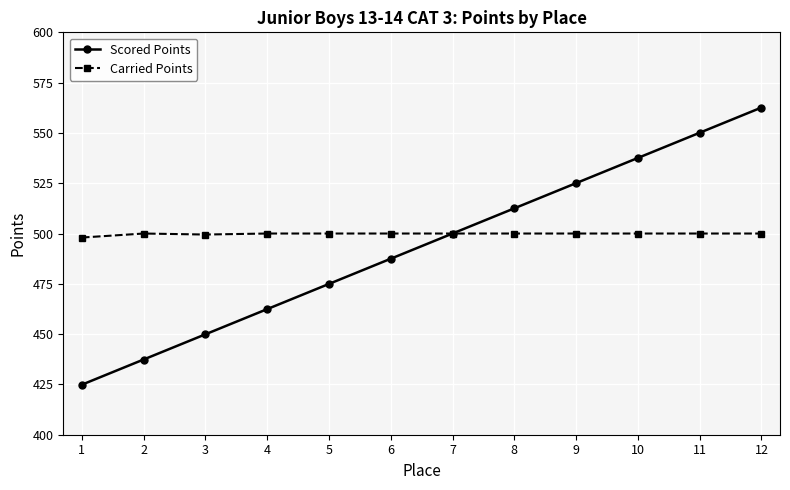

Rank the categories by Scored Points value from lowest to highest.

1, 2, 3, 4, 5, 6, 7, 8, 9, 10, 11, 12